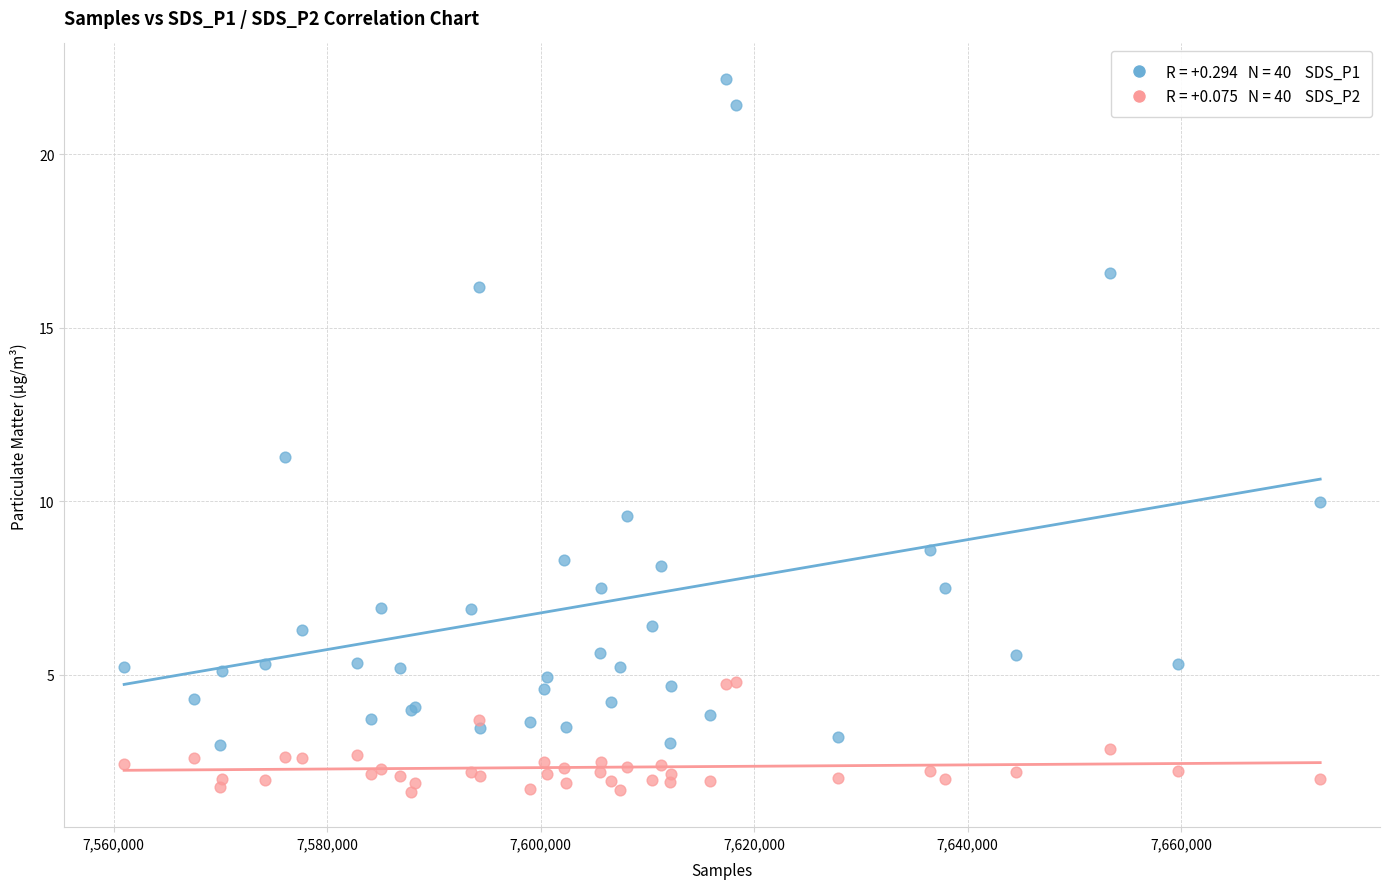

Across all series, what Y value is closest to 11?

11.3